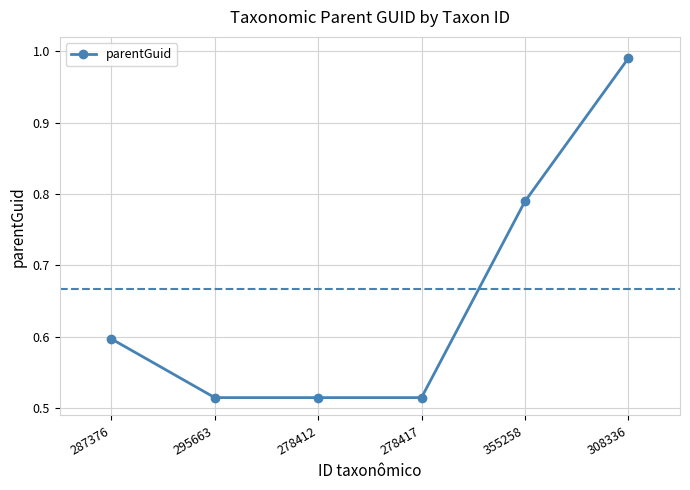

Which has a higher value, 308336 or 287376?

308336